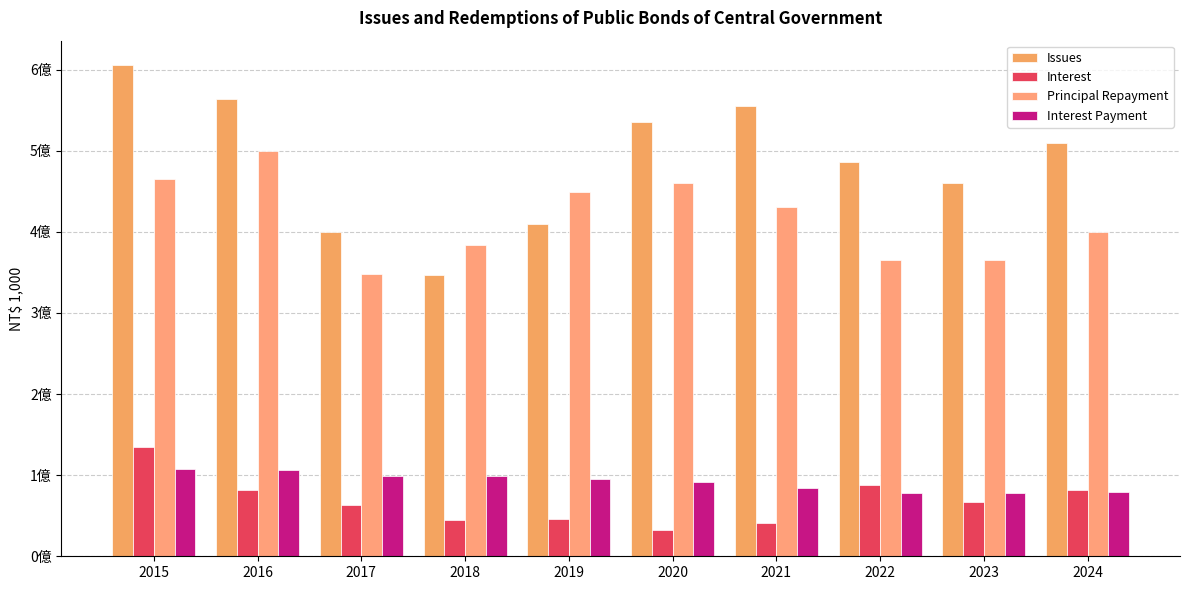

What are all the series names shown in the legend?

Issues, Interest, Principal Repayment, Interest Payment